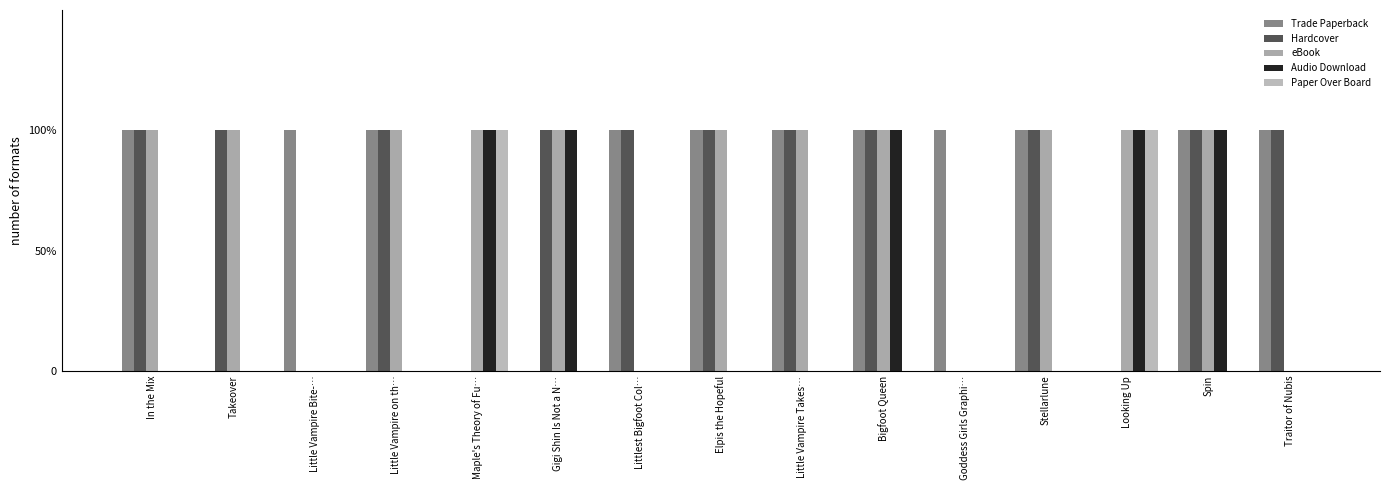

What are all the series names shown in the legend?

Trade Paperback, Hardcover, eBook, Audio Download, Paper Over Board